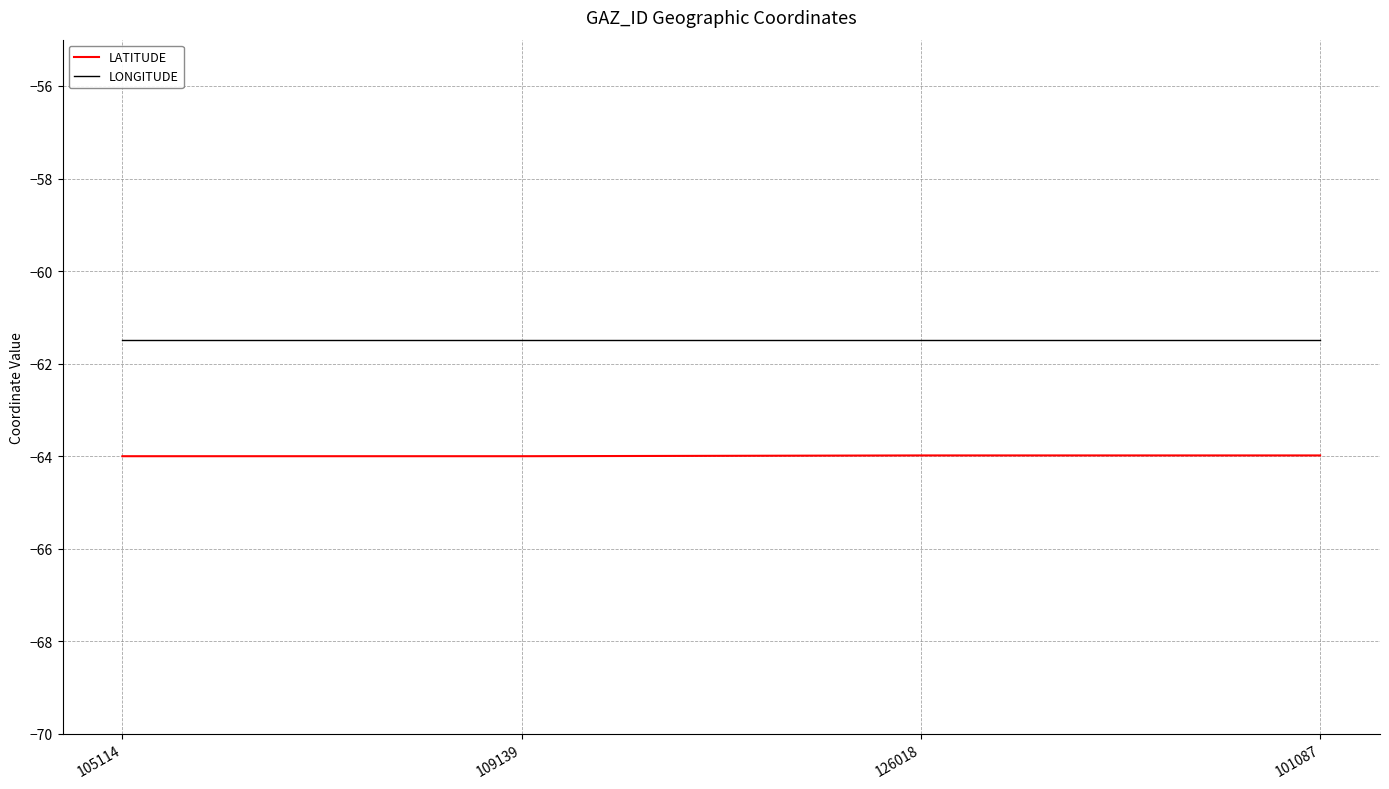

Reading left to right, list all the values displayed in this chart.

LATITUDE: 105114=-64.0	109139=-64.0	126018=-64.0	101087=-64.0
LONGITUDE: 105114=-61.5	109139=-61.5	126018=-61.5	101087=-61.5